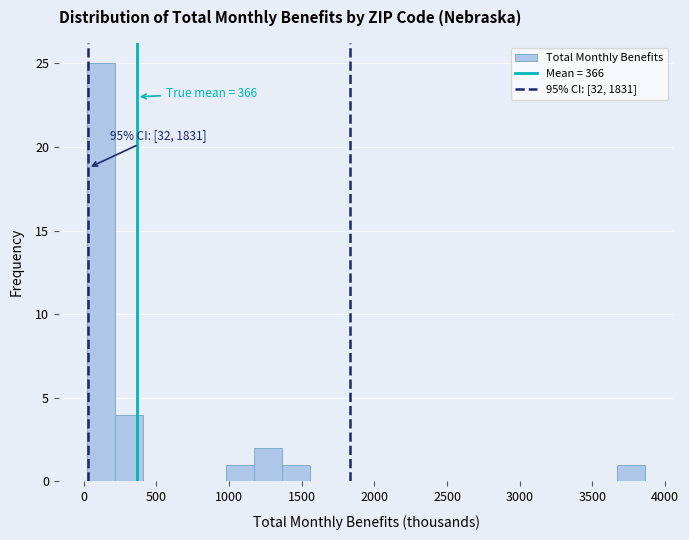

Around what value on the x-axis is the tallest bar? Give the approximate position of its centre, as read against the axis.

100